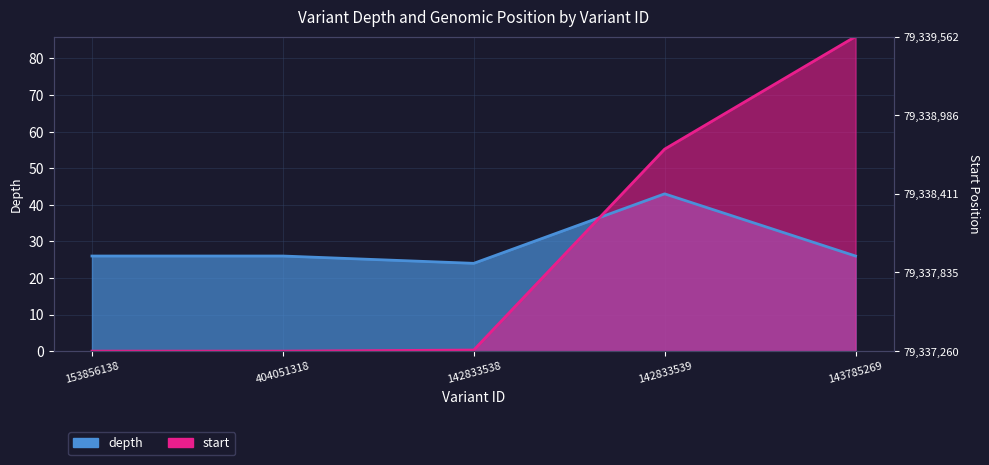

The value of start at 404051318 is 0.0. True or false?

True